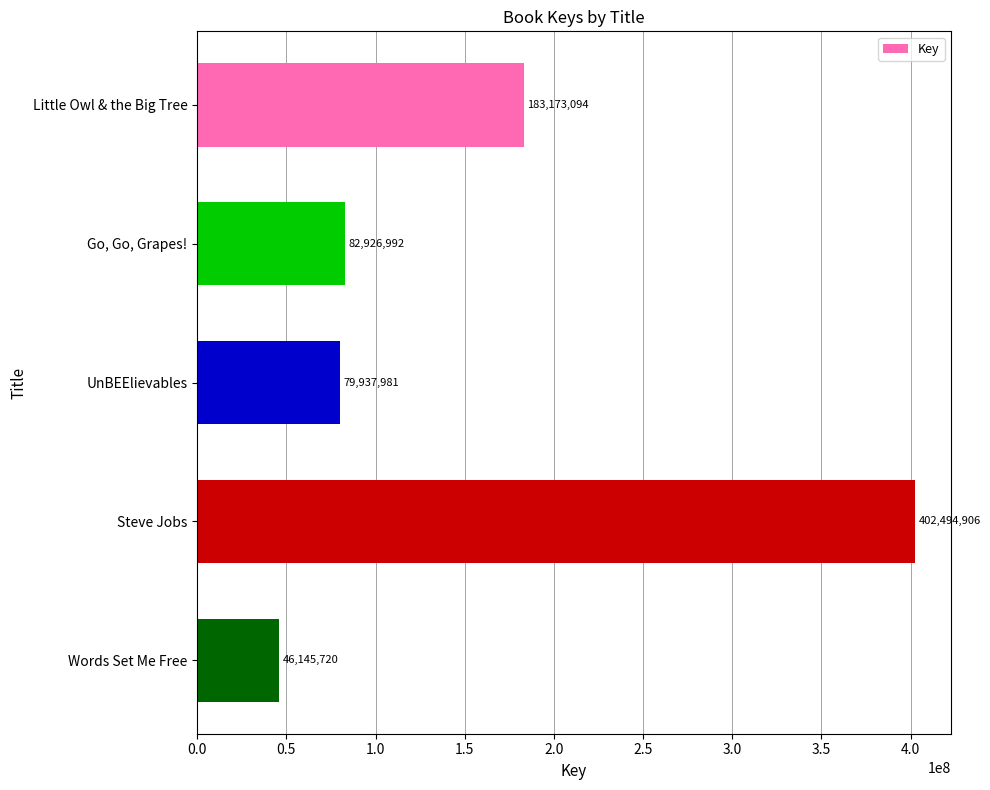

What is the maximum value shown in the chart?

402494906